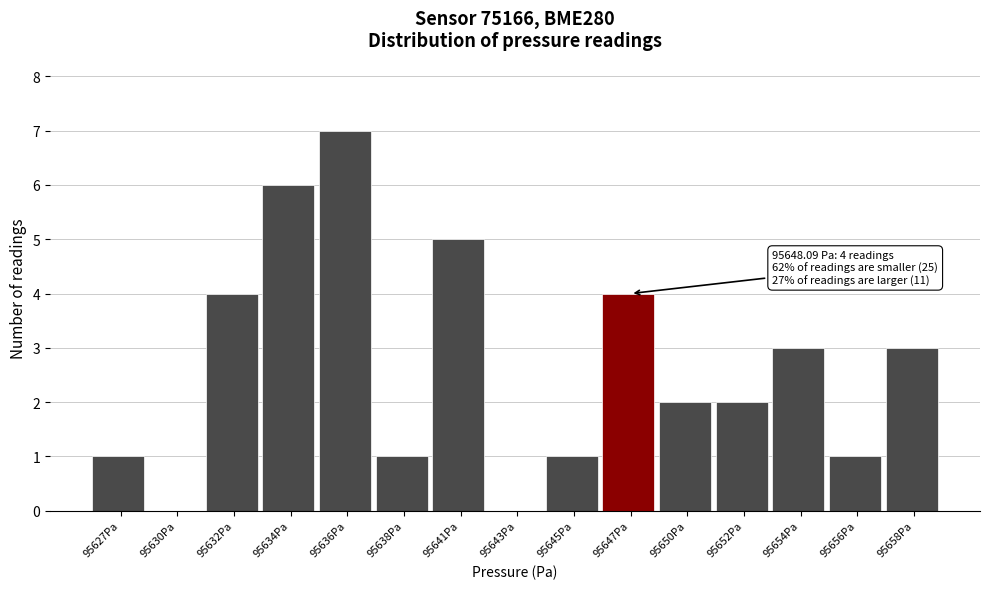

Reading left to right, list all the values displayed in this chart.

95627Pa=1	95630Pa=0	95632Pa=4	95634Pa=6	95636Pa=7	95638Pa=1	95641Pa=5	95643Pa=0	95645Pa=1	95647Pa=4	95650Pa=2	95652Pa=2	95654Pa=3	95656Pa=1	95658Pa=3